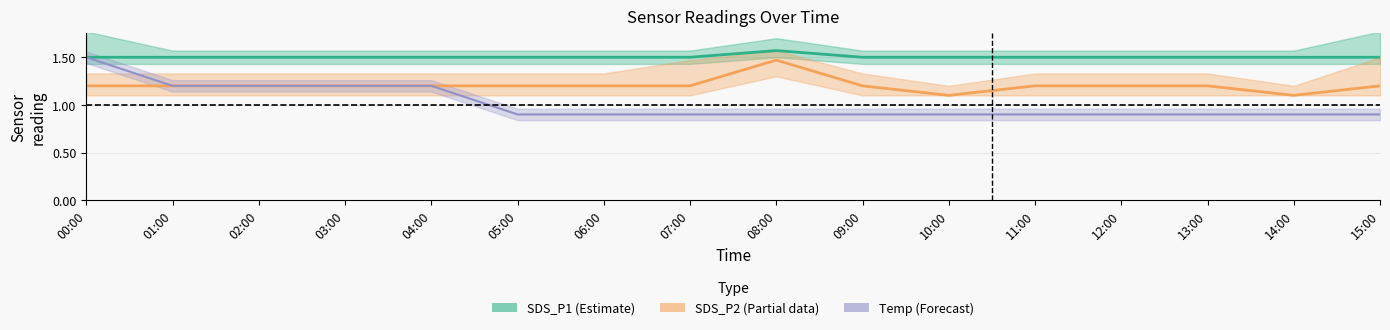

Is the value of SDS_P2 (Partial) at 02:00 greater than the value of Temp (Forecast) at 04:00?

No